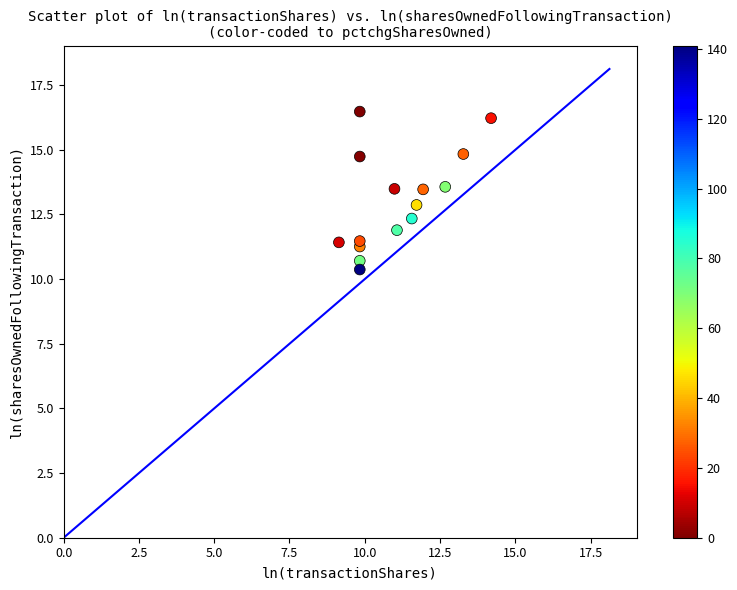

What is the range of Y values (max minus min)?

6.1